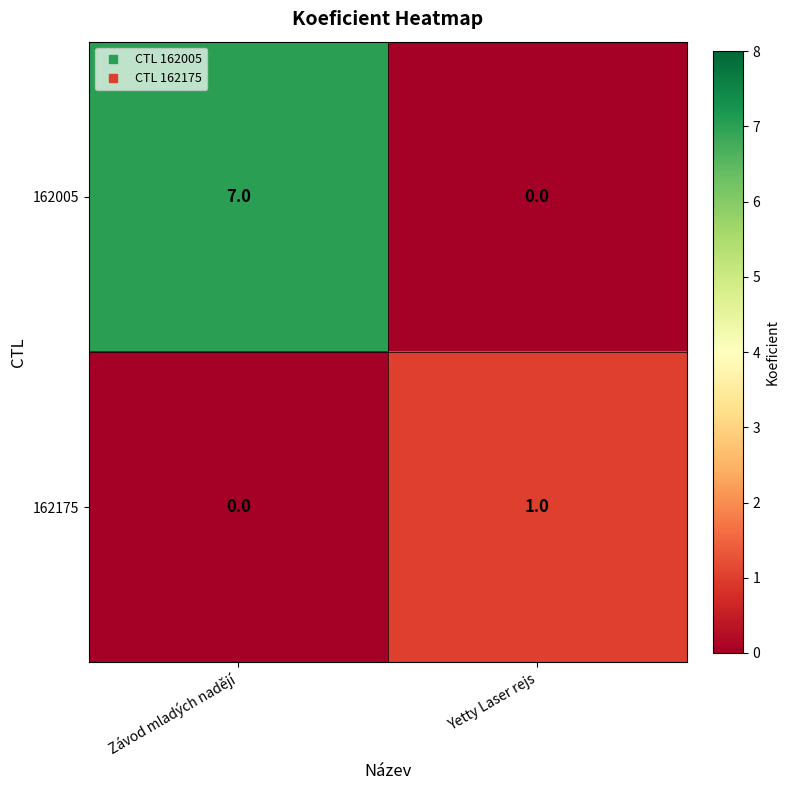

Reading right to left, transcribe all the data shown in this chart.

162005: 0	7
162175: 1	0